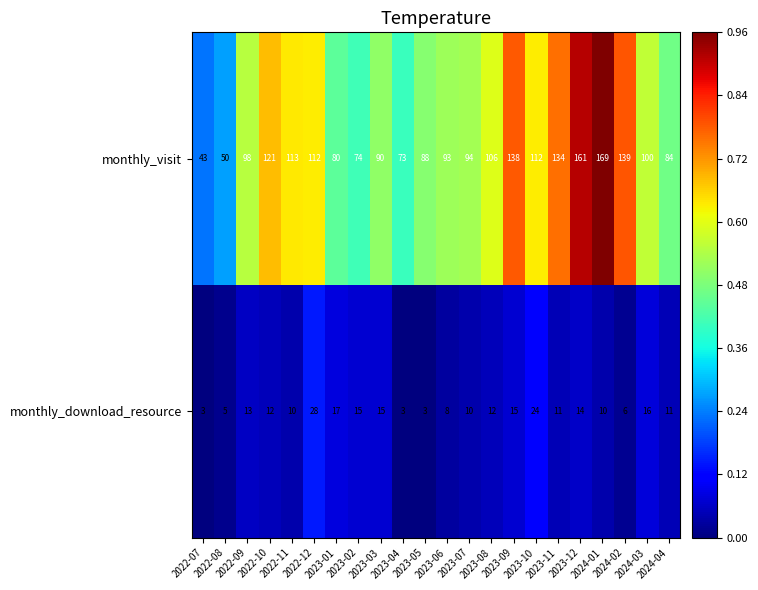

Which series changed the most between 2022-08 and 2024-02?

monthly_visit